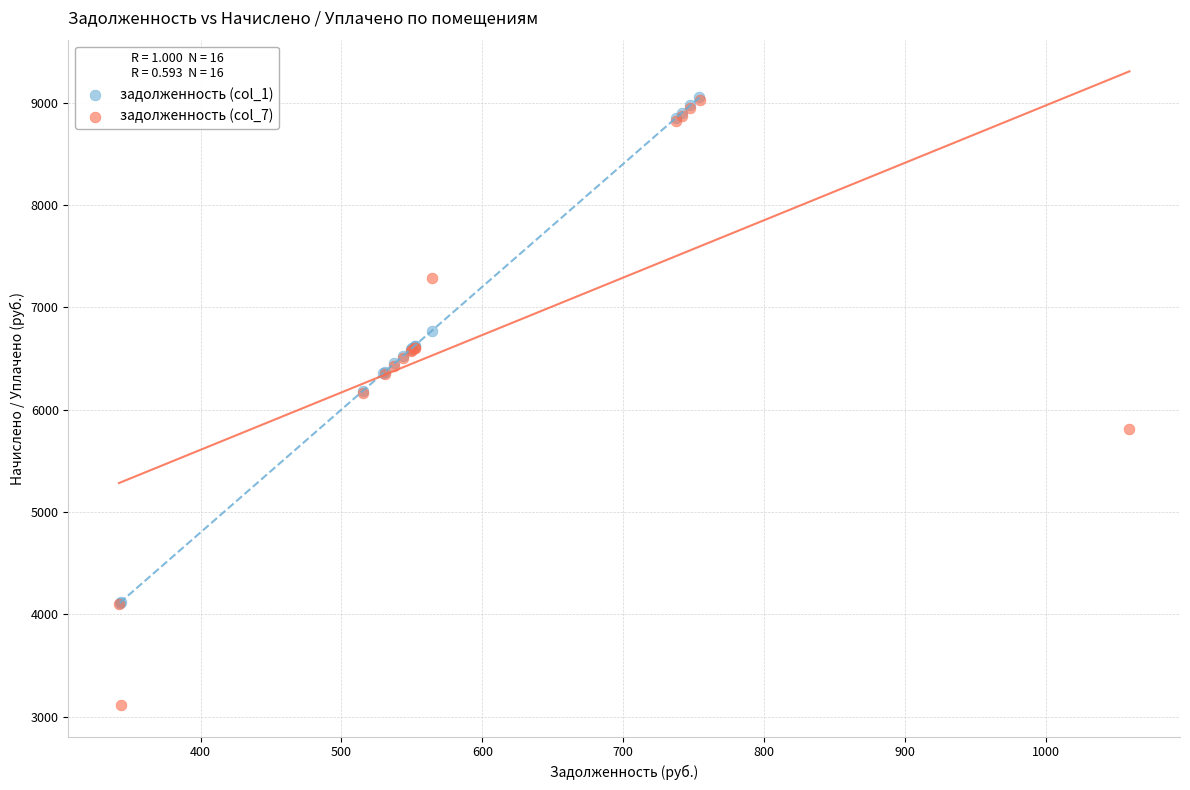

What are all the series names shown in the legend?

задолженность (col_1), задолженность (col_7)